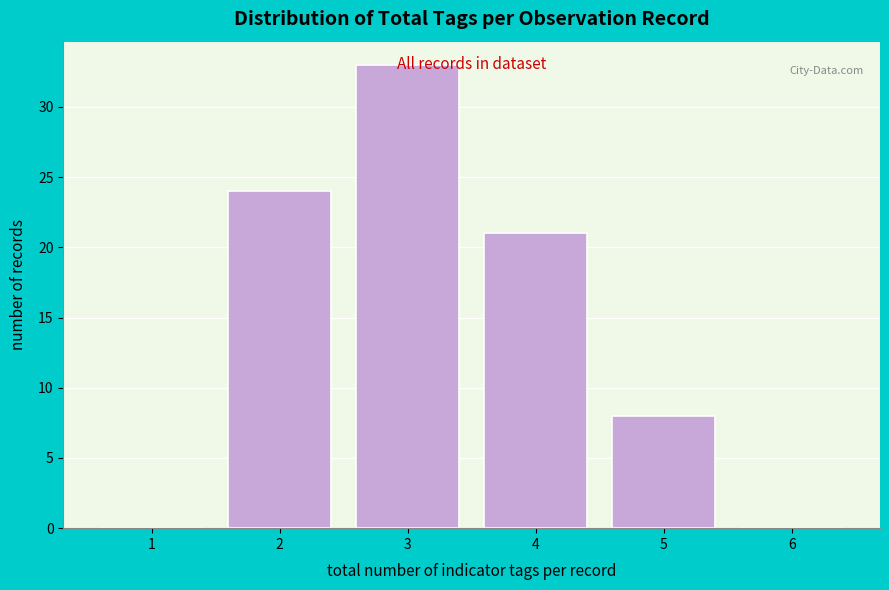

At which category does the chart reach its peak across all series?

3